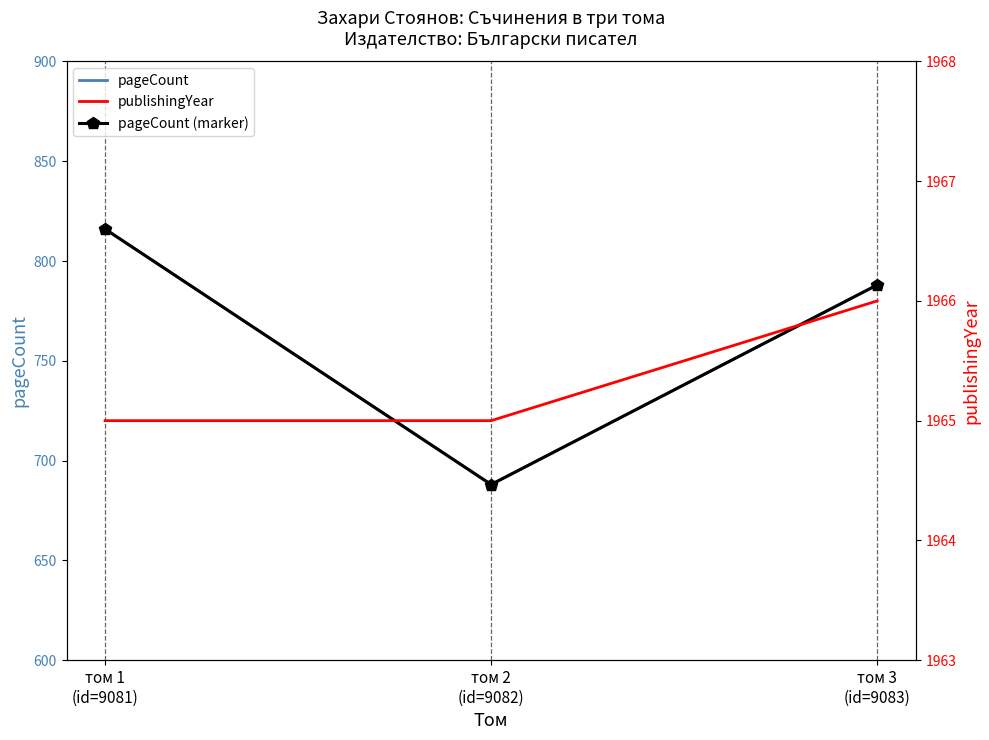

Reading right to left, what are all the values shown in this chart?

pageCount: 788	688	816
pageCount (marker): 788	688	816
publishingYear: 1966	1965	1965